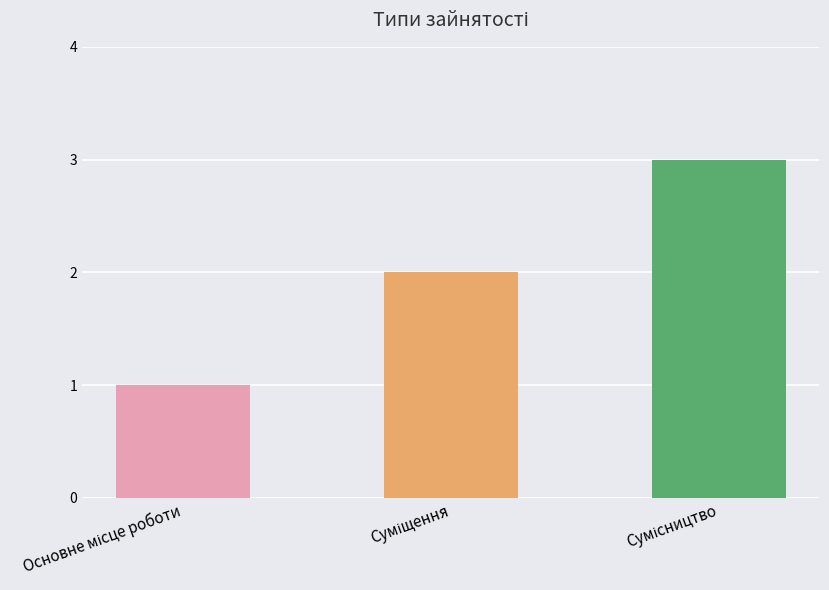

Are the bars grouped side by side (vs. stacked)?

No